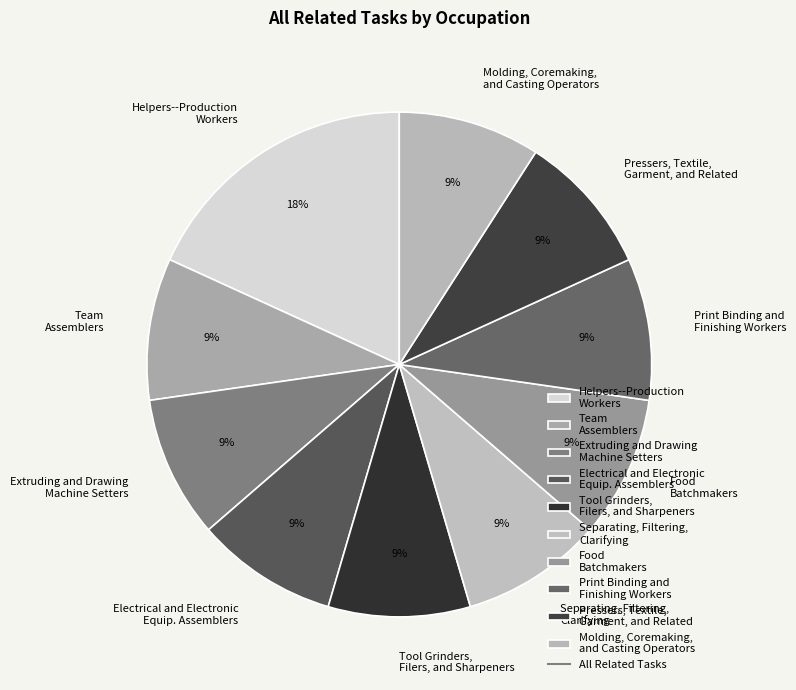

Which slice is the largest?

Helpers--Production Workers